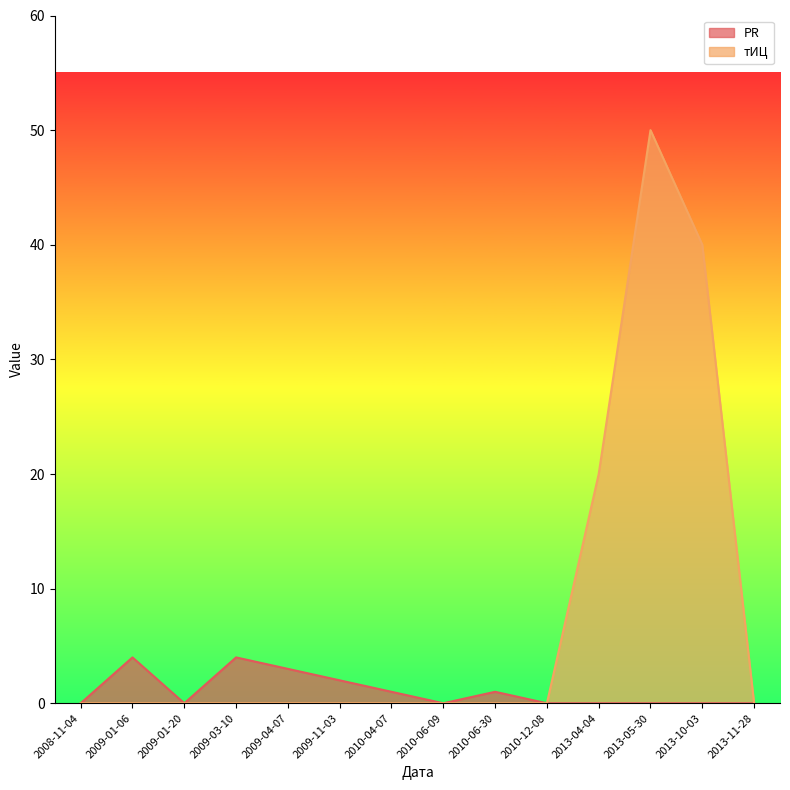

At which label does PR reach its minimum?

2008-11-04